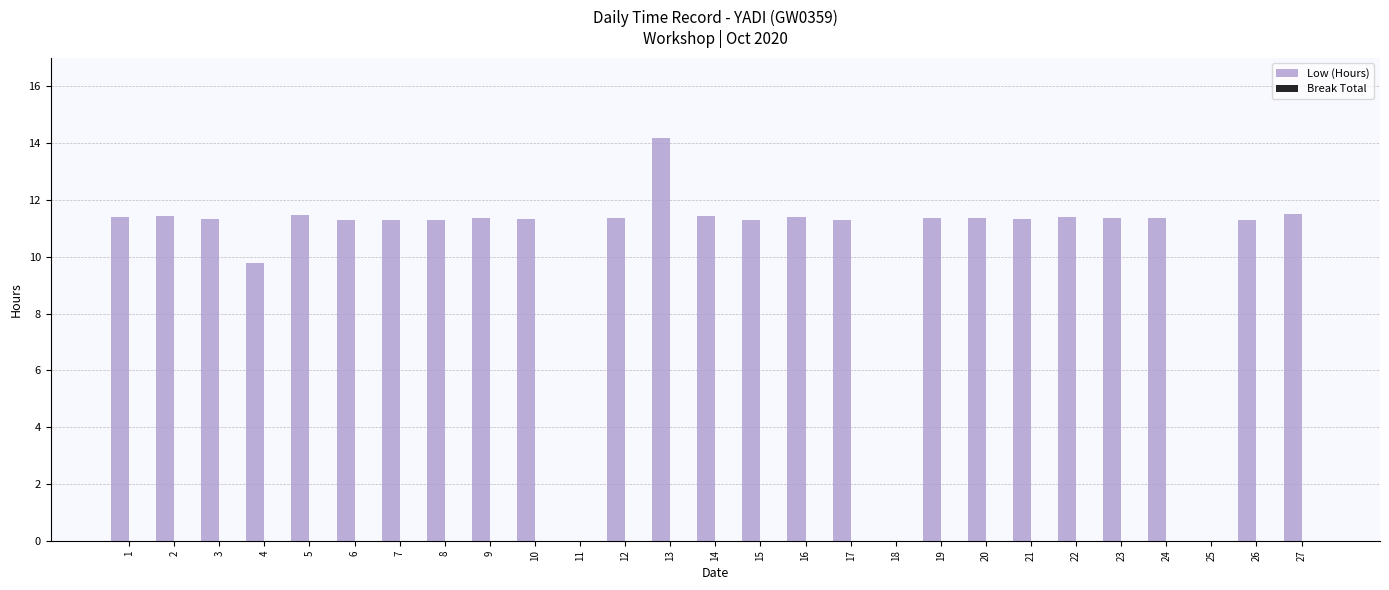

Are the bars horizontal?

No